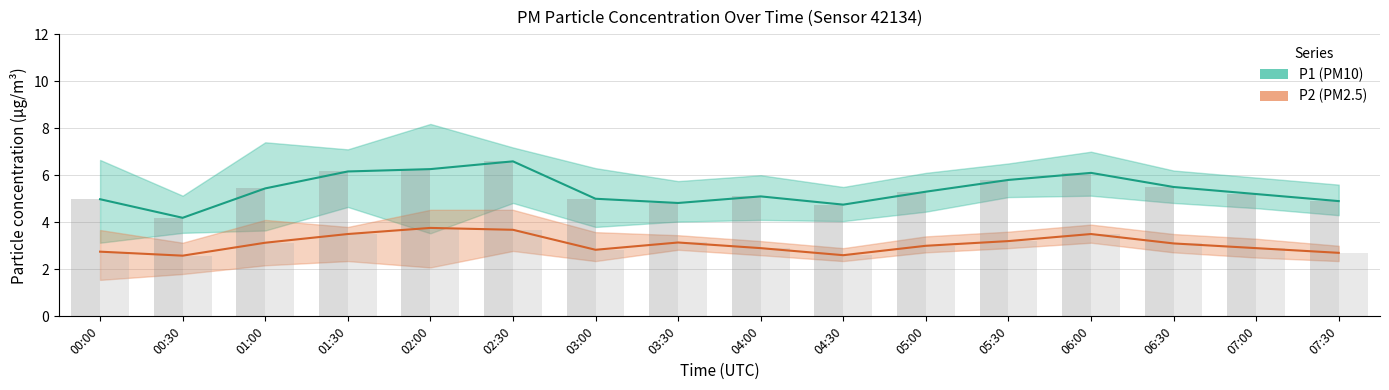

Which series has the largest total across all categories?

P1